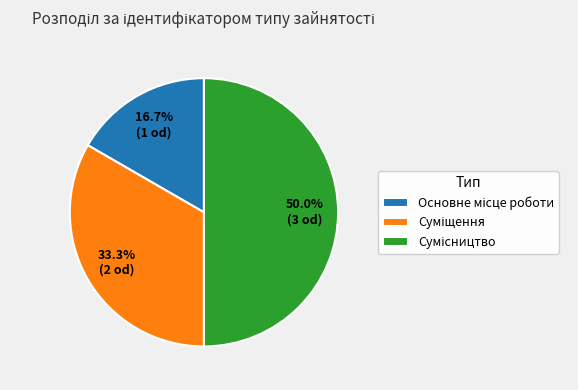

Count the number of slices in the pie.

3